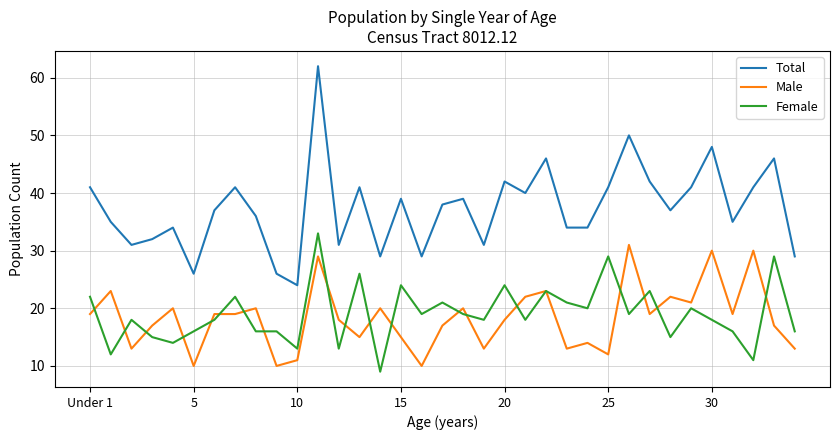

At how many categories does at least one series exceed 33?

25